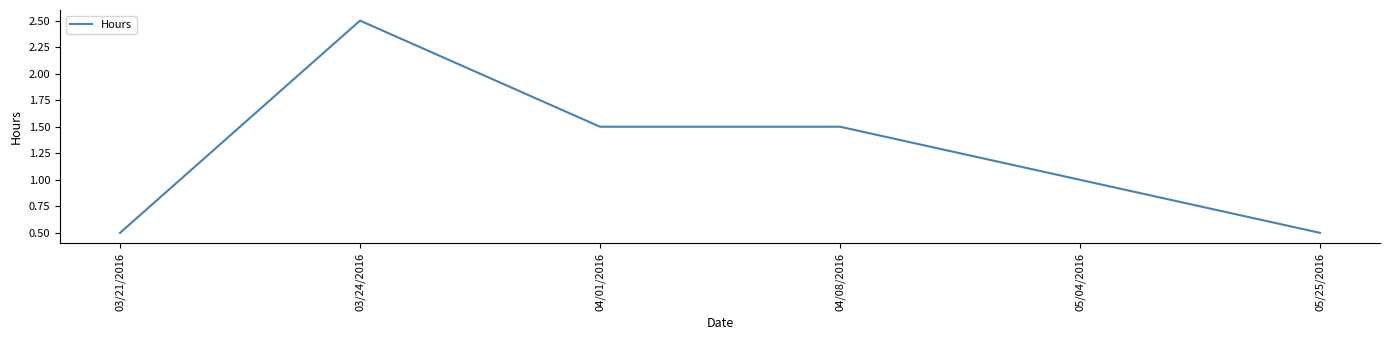

Does the chart have visible grid lines?

No